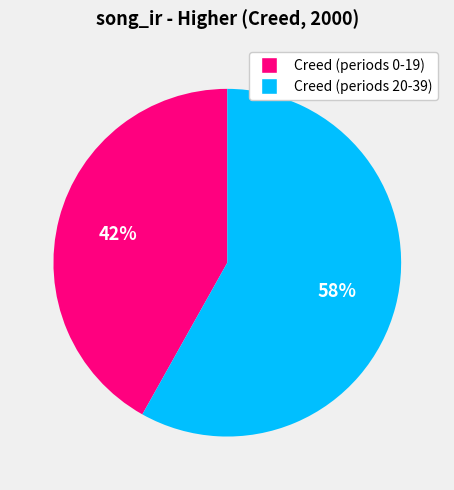

How many segments does this pie chart have?

2